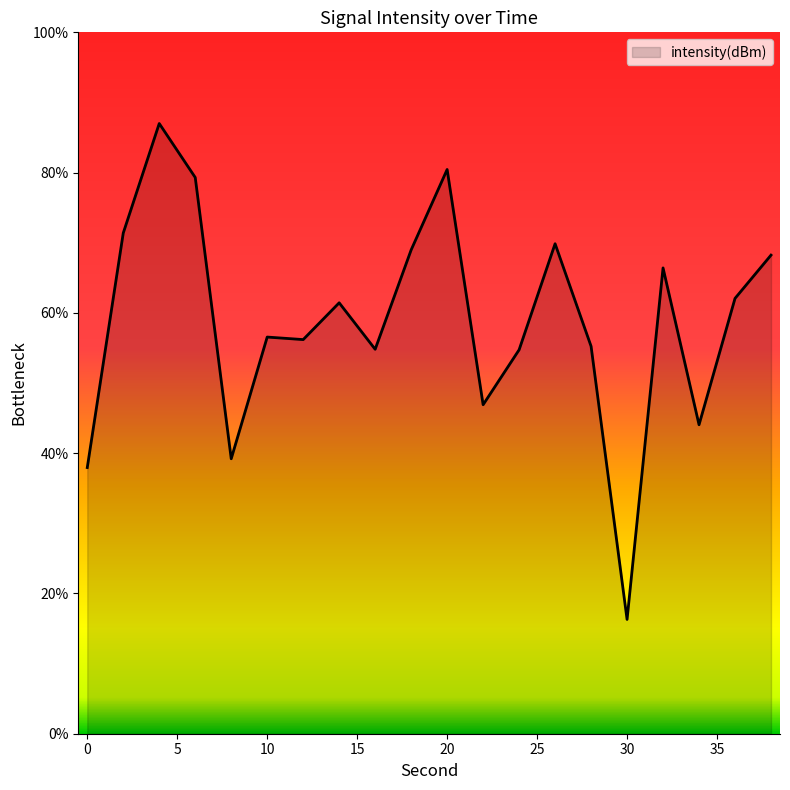

What is the smallest value displayed?

16.3